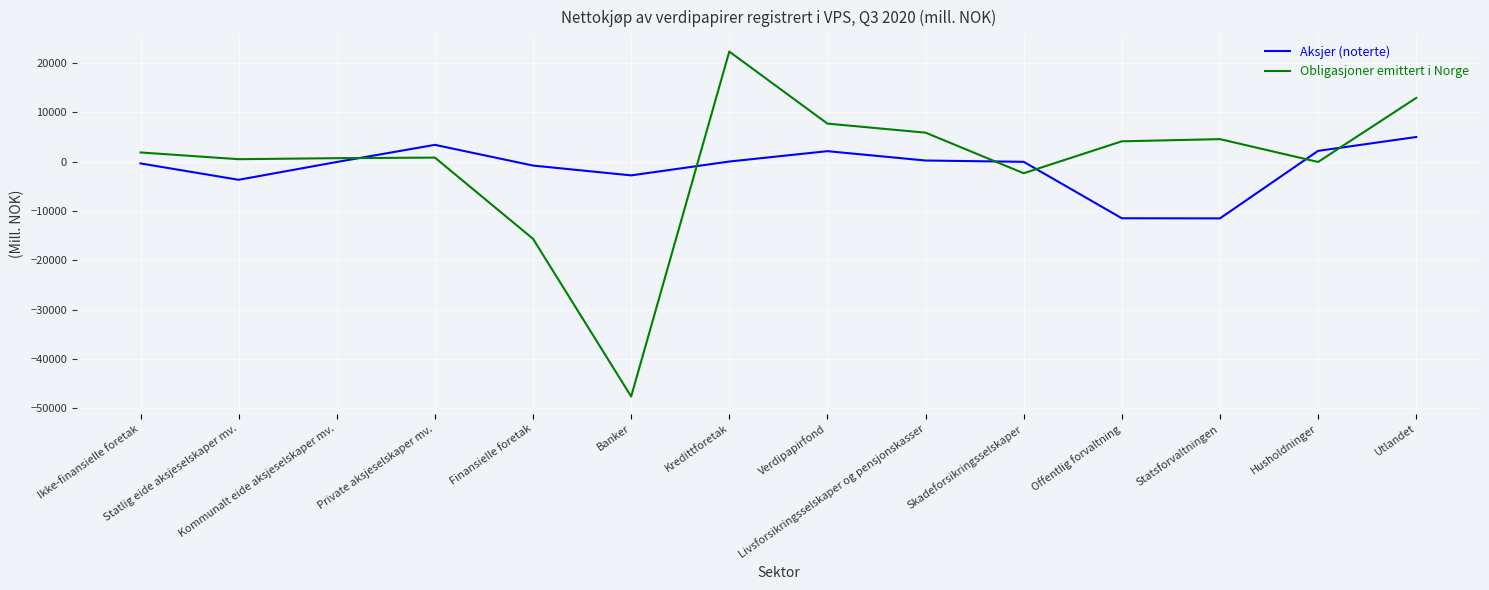

What is the highest value of the Obligasjoner emittert i Norge series?

22274